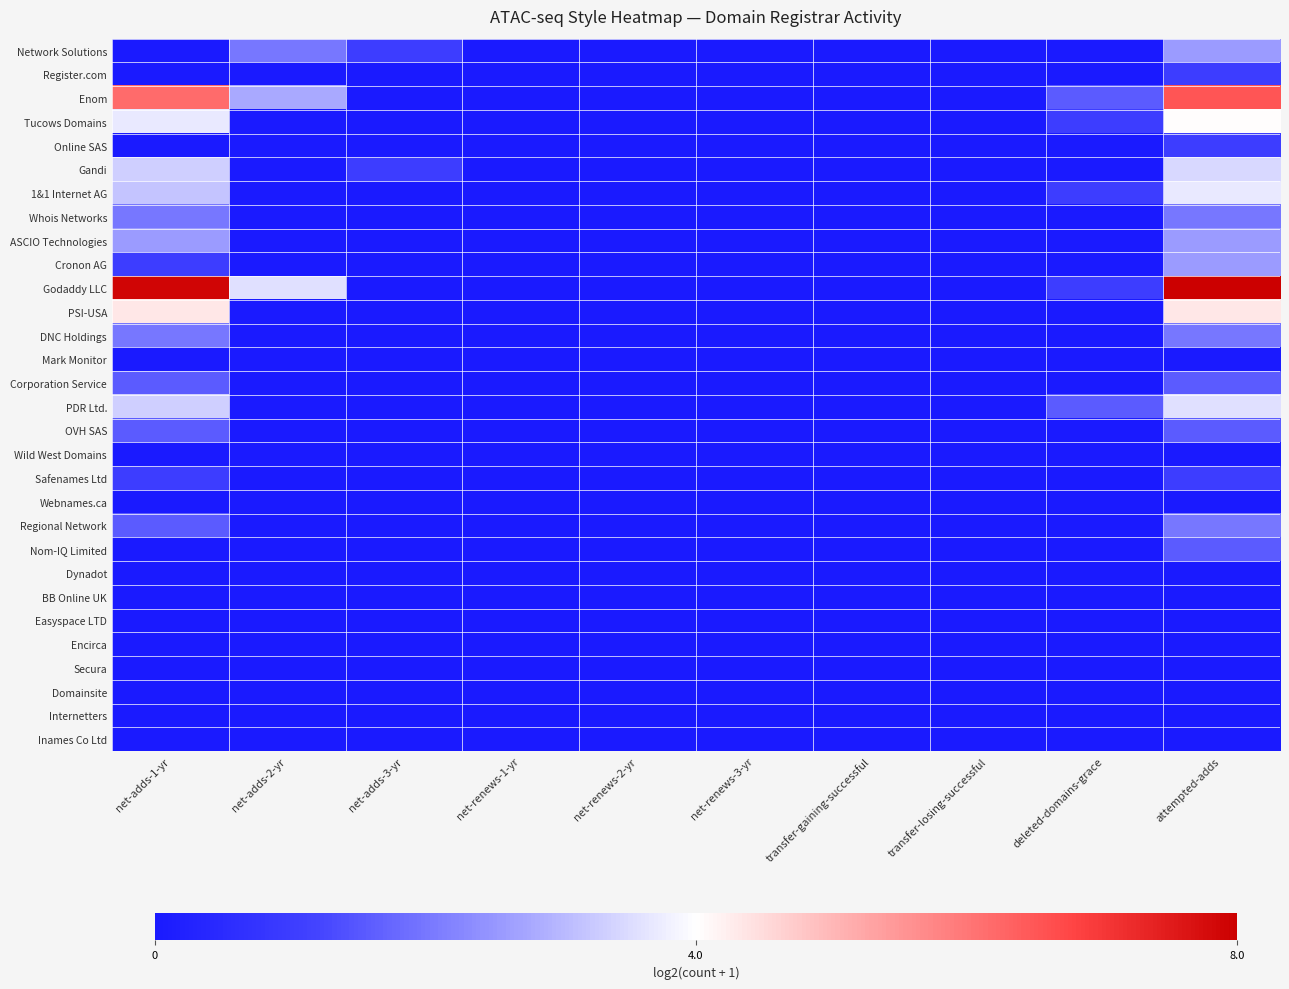

Reading left to right, transcribe all the data shown in this chart.

Network Solutions: net-adds-1-yr=0.0	net-adds-2-yr=2.0	net-adds-3-yr=1.0	net-renews-1-yr=0.0	net-renews-2-yr=0.0	net-renews-3-yr=0.0	transfer-gaining-successful=0.0	transfer-losing-successful=0.0	deleted-domains-grace=0.0	attempted-adds=2.6
Register.com: net-adds-1-yr=0.0	net-adds-2-yr=0.0	net-adds-3-yr=0.0	net-renews-1-yr=0.0	net-renews-2-yr=0.0	net-renews-3-yr=0.0	transfer-gaining-successful=0.0	transfer-losing-successful=0.0	deleted-domains-grace=0.0	attempted-adds=1.0
Enom: net-adds-1-yr=6.2	net-adds-2-yr=2.8	net-adds-3-yr=0.0	net-renews-1-yr=0.0	net-renews-2-yr=0.0	net-renews-3-yr=0.0	transfer-gaining-successful=0.0	transfer-losing-successful=0.0	deleted-domains-grace=1.6	attempted-adds=6.5
Tucows Domains: net-adds-1-yr=3.7	net-adds-2-yr=0.0	net-adds-3-yr=0.0	net-renews-1-yr=0.0	net-renews-2-yr=0.0	net-renews-3-yr=0.0	transfer-gaining-successful=0.0	transfer-losing-successful=0.0	deleted-domains-grace=1.0	attempted-adds=4.0
Online SAS: net-adds-1-yr=0.0	net-adds-2-yr=0.0	net-adds-3-yr=0.0	net-renews-1-yr=0.0	net-renews-2-yr=0.0	net-renews-3-yr=0.0	transfer-gaining-successful=0.0	transfer-losing-successful=0.0	deleted-domains-grace=0.0	attempted-adds=1.0
Gandi: net-adds-1-yr=3.3	net-adds-2-yr=0.0	net-adds-3-yr=1.0	net-renews-1-yr=0.0	net-renews-2-yr=0.0	net-renews-3-yr=0.0	transfer-gaining-successful=0.0	transfer-losing-successful=0.0	deleted-domains-grace=0.0	attempted-adds=3.5
1&1 Internet AG: net-adds-1-yr=3.2	net-adds-2-yr=0.0	net-adds-3-yr=0.0	net-renews-1-yr=0.0	net-renews-2-yr=0.0	net-renews-3-yr=0.0	transfer-gaining-successful=0.0	transfer-losing-successful=0.0	deleted-domains-grace=1.0	attempted-adds=3.7
Whois Networks: net-adds-1-yr=2.0	net-adds-2-yr=0.0	net-adds-3-yr=0.0	net-renews-1-yr=0.0	net-renews-2-yr=0.0	net-renews-3-yr=0.0	transfer-gaining-successful=0.0	transfer-losing-successful=0.0	deleted-domains-grace=0.0	attempted-adds=2.0
ASCIO Technologies: net-adds-1-yr=2.6	net-adds-2-yr=0.0	net-adds-3-yr=0.0	net-renews-1-yr=0.0	net-renews-2-yr=0.0	net-renews-3-yr=0.0	transfer-gaining-successful=0.0	transfer-losing-successful=0.0	deleted-domains-grace=0.0	attempted-adds=2.6
Cronon AG: net-adds-1-yr=1.0	net-adds-2-yr=0.0	net-adds-3-yr=0.0	net-renews-1-yr=0.0	net-renews-2-yr=0.0	net-renews-3-yr=0.0	transfer-gaining-successful=0.0	transfer-losing-successful=0.0	deleted-domains-grace=0.0	attempted-adds=2.6
Godaddy LLC: net-adds-1-yr=7.9	net-adds-2-yr=3.6	net-adds-3-yr=0.0	net-renews-1-yr=0.0	net-renews-2-yr=0.0	net-renews-3-yr=0.0	transfer-gaining-successful=0.0	transfer-losing-successful=0.0	deleted-domains-grace=1.0	attempted-adds=8.0
PSI-USA: net-adds-1-yr=4.3	net-adds-2-yr=0.0	net-adds-3-yr=0.0	net-renews-1-yr=0.0	net-renews-2-yr=0.0	net-renews-3-yr=0.0	transfer-gaining-successful=0.0	transfer-losing-successful=0.0	deleted-domains-grace=0.0	attempted-adds=4.3
DNC Holdings: net-adds-1-yr=2.0	net-adds-2-yr=0.0	net-adds-3-yr=0.0	net-renews-1-yr=0.0	net-renews-2-yr=0.0	net-renews-3-yr=0.0	transfer-gaining-successful=0.0	transfer-losing-successful=0.0	deleted-domains-grace=0.0	attempted-adds=2.0
Mark Monitor: net-adds-1-yr=0.0	net-adds-2-yr=0.0	net-adds-3-yr=0.0	net-renews-1-yr=0.0	net-renews-2-yr=0.0	net-renews-3-yr=0.0	transfer-gaining-successful=0.0	transfer-losing-successful=0.0	deleted-domains-grace=0.0	attempted-adds=0.0
Corporation Service: net-adds-1-yr=1.6	net-adds-2-yr=0.0	net-adds-3-yr=0.0	net-renews-1-yr=0.0	net-renews-2-yr=0.0	net-renews-3-yr=0.0	transfer-gaining-successful=0.0	transfer-losing-successful=0.0	deleted-domains-grace=0.0	attempted-adds=1.6
PDR Ltd.: net-adds-1-yr=3.3	net-adds-2-yr=0.0	net-adds-3-yr=0.0	net-renews-1-yr=0.0	net-renews-2-yr=0.0	net-renews-3-yr=0.0	transfer-gaining-successful=0.0	transfer-losing-successful=0.0	deleted-domains-grace=1.6	attempted-adds=3.6
OVH SAS: net-adds-1-yr=1.6	net-adds-2-yr=0.0	net-adds-3-yr=0.0	net-renews-1-yr=0.0	net-renews-2-yr=0.0	net-renews-3-yr=0.0	transfer-gaining-successful=0.0	transfer-losing-successful=0.0	deleted-domains-grace=0.0	attempted-adds=1.6
Wild West Domains: net-adds-1-yr=0.0	net-adds-2-yr=0.0	net-adds-3-yr=0.0	net-renews-1-yr=0.0	net-renews-2-yr=0.0	net-renews-3-yr=0.0	transfer-gaining-successful=0.0	transfer-losing-successful=0.0	deleted-domains-grace=0.0	attempted-adds=0.0
Safenames Ltd: net-adds-1-yr=1.0	net-adds-2-yr=0.0	net-adds-3-yr=0.0	net-renews-1-yr=0.0	net-renews-2-yr=0.0	net-renews-3-yr=0.0	transfer-gaining-successful=0.0	transfer-losing-successful=0.0	deleted-domains-grace=0.0	attempted-adds=1.0
Webnames.ca: net-adds-1-yr=0.0	net-adds-2-yr=0.0	net-adds-3-yr=0.0	net-renews-1-yr=0.0	net-renews-2-yr=0.0	net-renews-3-yr=0.0	transfer-gaining-successful=0.0	transfer-losing-successful=0.0	deleted-domains-grace=0.0	attempted-adds=0.0
Regional Network: net-adds-1-yr=1.6	net-adds-2-yr=0.0	net-adds-3-yr=0.0	net-renews-1-yr=0.0	net-renews-2-yr=0.0	net-renews-3-yr=0.0	transfer-gaining-successful=0.0	transfer-losing-successful=0.0	deleted-domains-grace=0.0	attempted-adds=2.0
Nom-IQ Limited: net-adds-1-yr=0.0	net-adds-2-yr=0.0	net-adds-3-yr=0.0	net-renews-1-yr=0.0	net-renews-2-yr=0.0	net-renews-3-yr=0.0	transfer-gaining-successful=0.0	transfer-losing-successful=0.0	deleted-domains-grace=0.0	attempted-adds=1.6
Dynadot: net-adds-1-yr=0.0	net-adds-2-yr=0.0	net-adds-3-yr=0.0	net-renews-1-yr=0.0	net-renews-2-yr=0.0	net-renews-3-yr=0.0	transfer-gaining-successful=0.0	transfer-losing-successful=0.0	deleted-domains-grace=0.0	attempted-adds=0.0
BB Online UK: net-adds-1-yr=0.0	net-adds-2-yr=0.0	net-adds-3-yr=0.0	net-renews-1-yr=0.0	net-renews-2-yr=0.0	net-renews-3-yr=0.0	transfer-gaining-successful=0.0	transfer-losing-successful=0.0	deleted-domains-grace=0.0	attempted-adds=0.0
Easyspace LTD: net-adds-1-yr=0.0	net-adds-2-yr=0.0	net-adds-3-yr=0.0	net-renews-1-yr=0.0	net-renews-2-yr=0.0	net-renews-3-yr=0.0	transfer-gaining-successful=0.0	transfer-losing-successful=0.0	deleted-domains-grace=0.0	attempted-adds=0.0
Encirca: net-adds-1-yr=0.0	net-adds-2-yr=0.0	net-adds-3-yr=0.0	net-renews-1-yr=0.0	net-renews-2-yr=0.0	net-renews-3-yr=0.0	transfer-gaining-successful=0.0	transfer-losing-successful=0.0	deleted-domains-grace=0.0	attempted-adds=0.0
Secura: net-adds-1-yr=0.0	net-adds-2-yr=0.0	net-adds-3-yr=0.0	net-renews-1-yr=0.0	net-renews-2-yr=0.0	net-renews-3-yr=0.0	transfer-gaining-successful=0.0	transfer-losing-successful=0.0	deleted-domains-grace=0.0	attempted-adds=0.0
Domainsite: net-adds-1-yr=0.0	net-adds-2-yr=0.0	net-adds-3-yr=0.0	net-renews-1-yr=0.0	net-renews-2-yr=0.0	net-renews-3-yr=0.0	transfer-gaining-successful=0.0	transfer-losing-successful=0.0	deleted-domains-grace=0.0	attempted-adds=0.0
Internetters: net-adds-1-yr=0.0	net-adds-2-yr=0.0	net-adds-3-yr=0.0	net-renews-1-yr=0.0	net-renews-2-yr=0.0	net-renews-3-yr=0.0	transfer-gaining-successful=0.0	transfer-losing-successful=0.0	deleted-domains-grace=0.0	attempted-adds=0.0
Inames Co Ltd: net-adds-1-yr=0.0	net-adds-2-yr=0.0	net-adds-3-yr=0.0	net-renews-1-yr=0.0	net-renews-2-yr=0.0	net-renews-3-yr=0.0	transfer-gaining-successful=0.0	transfer-losing-successful=0.0	deleted-domains-grace=0.0	attempted-adds=0.0